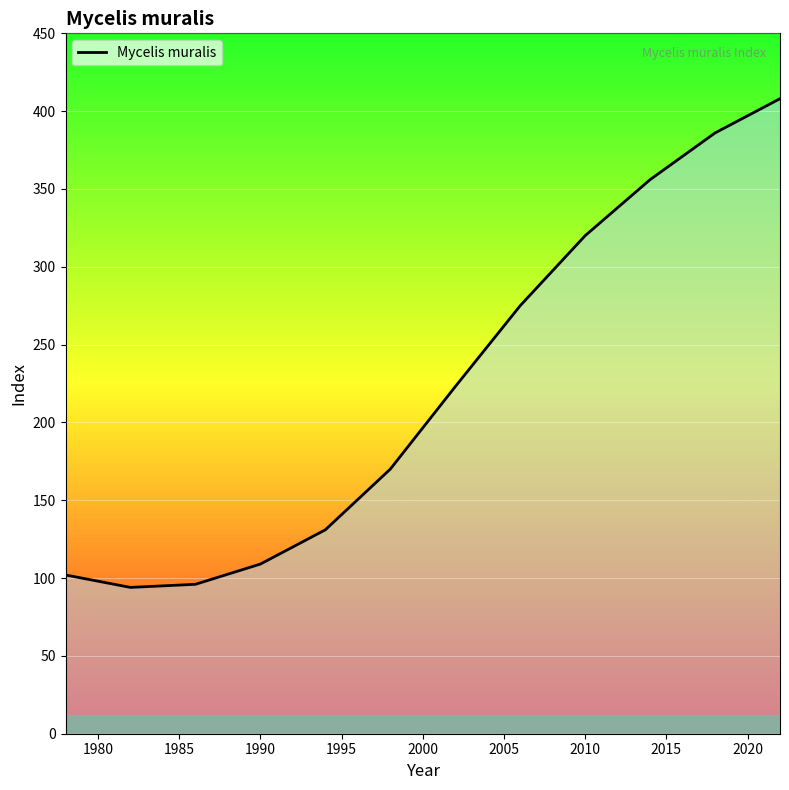

What is the smallest value displayed?

94